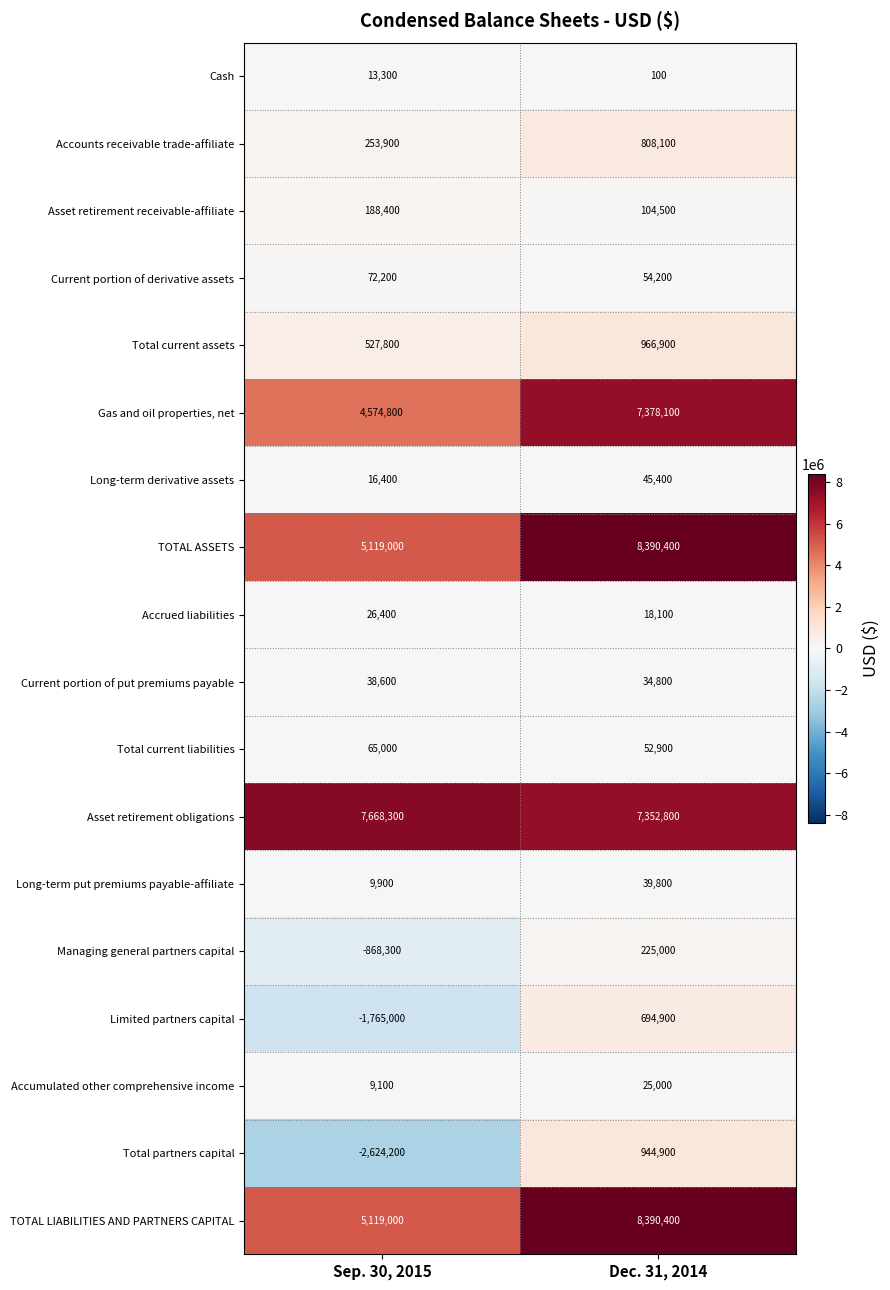

Rank the categories by Current portion of derivative assets value from lowest to highest.

Dec. 31, 2014, Sep. 30, 2015